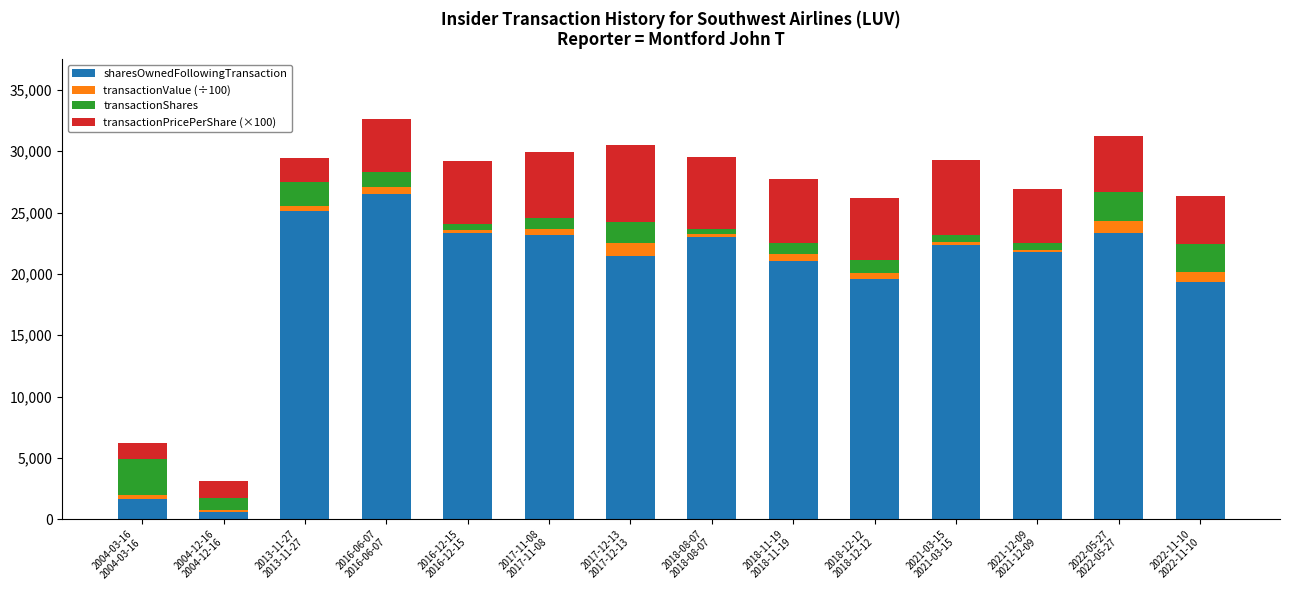

Does the chart contain stacked bars?

Yes